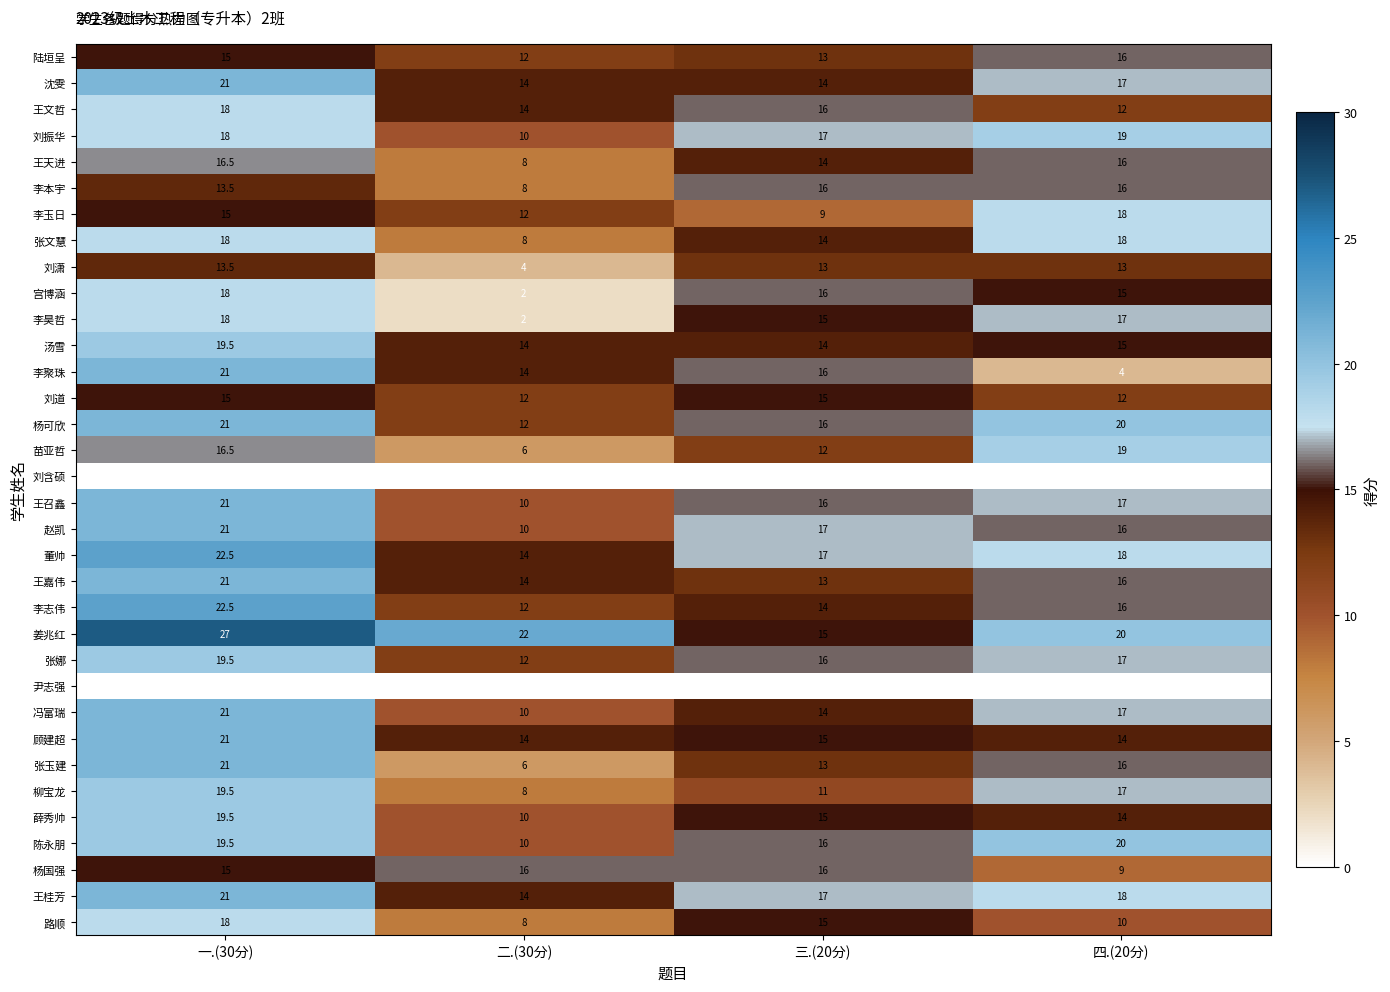

Which series has the largest range (max minus min)?

李聚珠